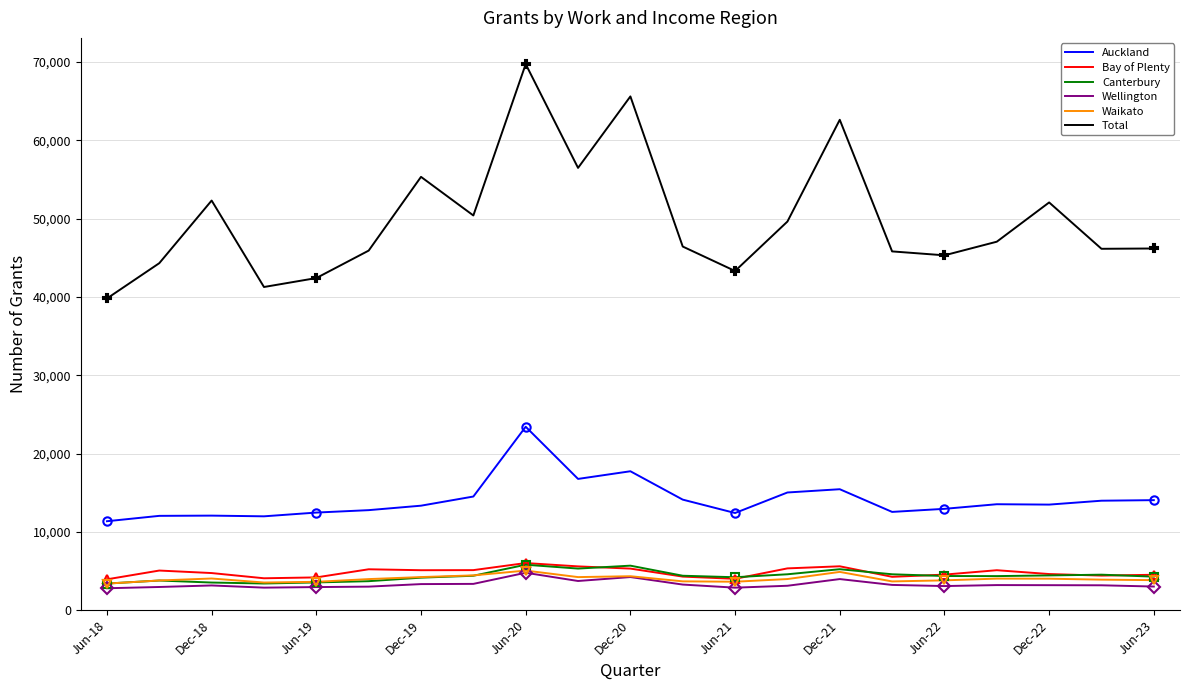

Reading left to right, extract all data points from this chart.

Auckland: 11349	12036	12066	11976	12456	12765	13335	14505	23418	16755	17733	14109	12399	15021	15438	12540	12933	13521	13473	13971	14043
Bay of Plenty: 3927	5049	4728	4062	4173	5211	5091	5103	6006	5580	5298	4275	3993	5325	5592	4248	4530	5091	4602	4404	4509
Canterbury: 3387	3774	3516	3393	3531	3690	4140	4383	5793	5301	5673	4386	4194	4572	5220	4572	4350	4338	4425	4521	4269
Wellington: 2787	2949	3144	2865	2937	2994	3318	3345	4767	3714	4218	3258	2862	3105	3960	3213	3066	3192	3180	3165	3006
Waikato: 3381	3780	4032	3519	3609	3957	4215	4431	5046	4212	4323	3669	3621	3963	4875	3660	3795	4020	4008	3885	3822
Total: 39804	44316	52317	41271	42414	45921	55341	50409	69747	56487	65619	46440	43317	49632	62634	45819	45318	47058	52074	46152	46191